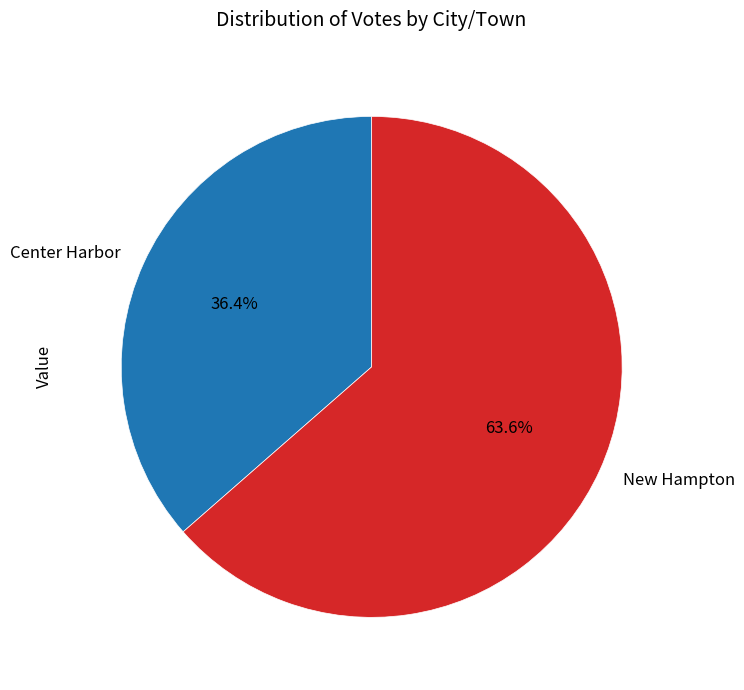

Which slice is the smallest?

Center Harbor